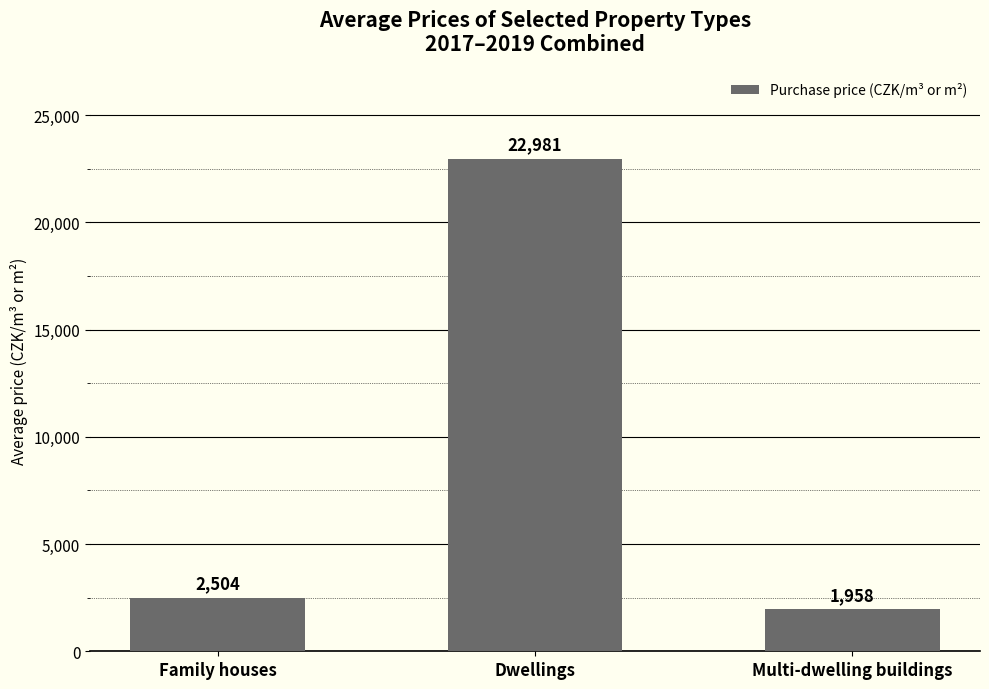

Does the chart contain stacked bars?

No